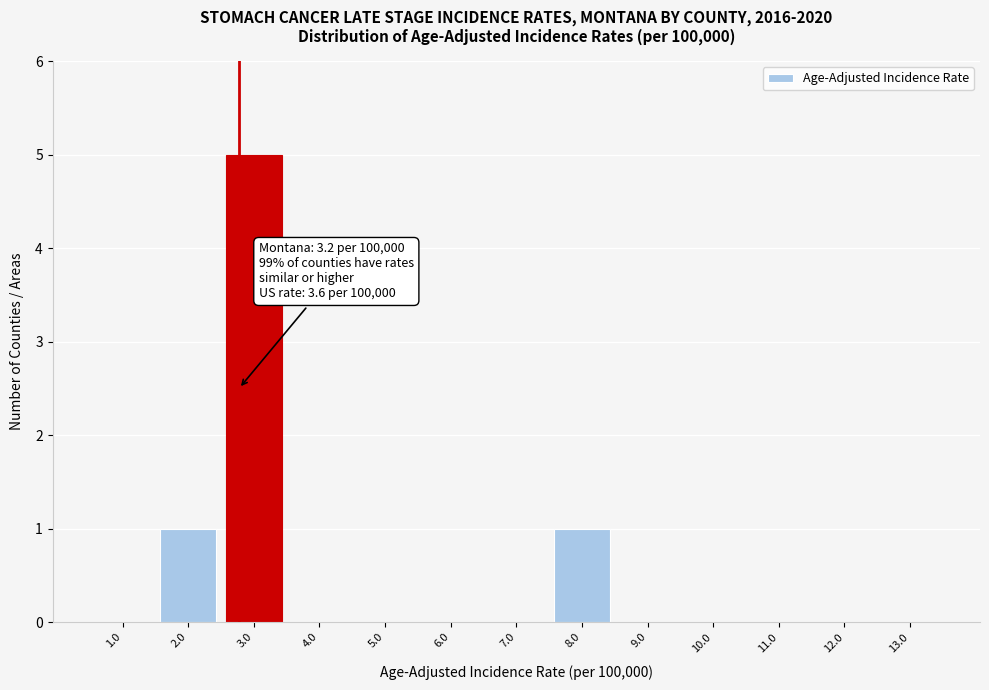

Reading left to right, transcribe all the data shown in this chart.

1.0=0	2.0=1	3.0=5	4.0=0	5.0=0	6.0=0	7.0=0	8.0=1	9.0=0	10.0=0	11.0=0	12.0=0	13.0=0